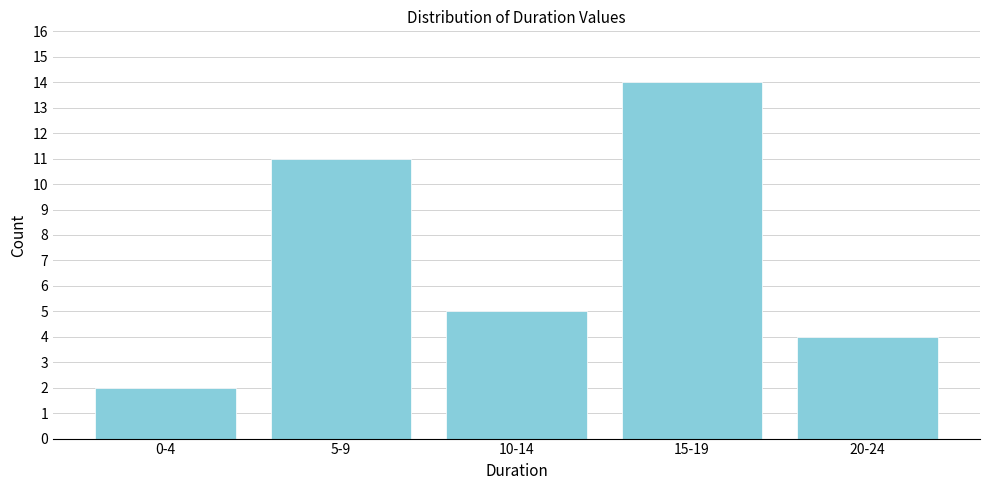

Reading left to right, list all the values displayed in this chart.

2	11	5	14	4